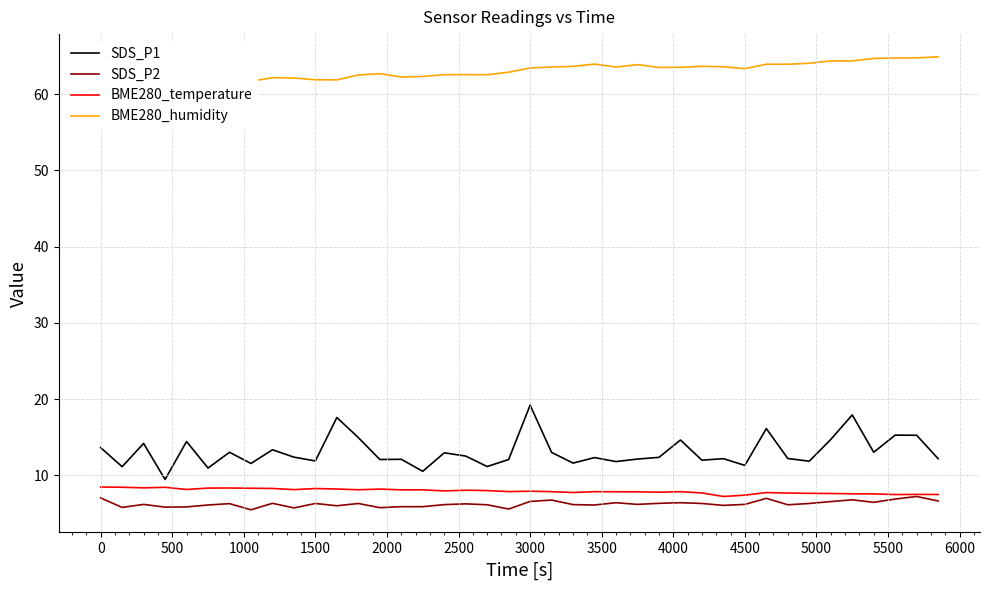

Is it true that SDS_P1 equals 11.9 at 1500?

True